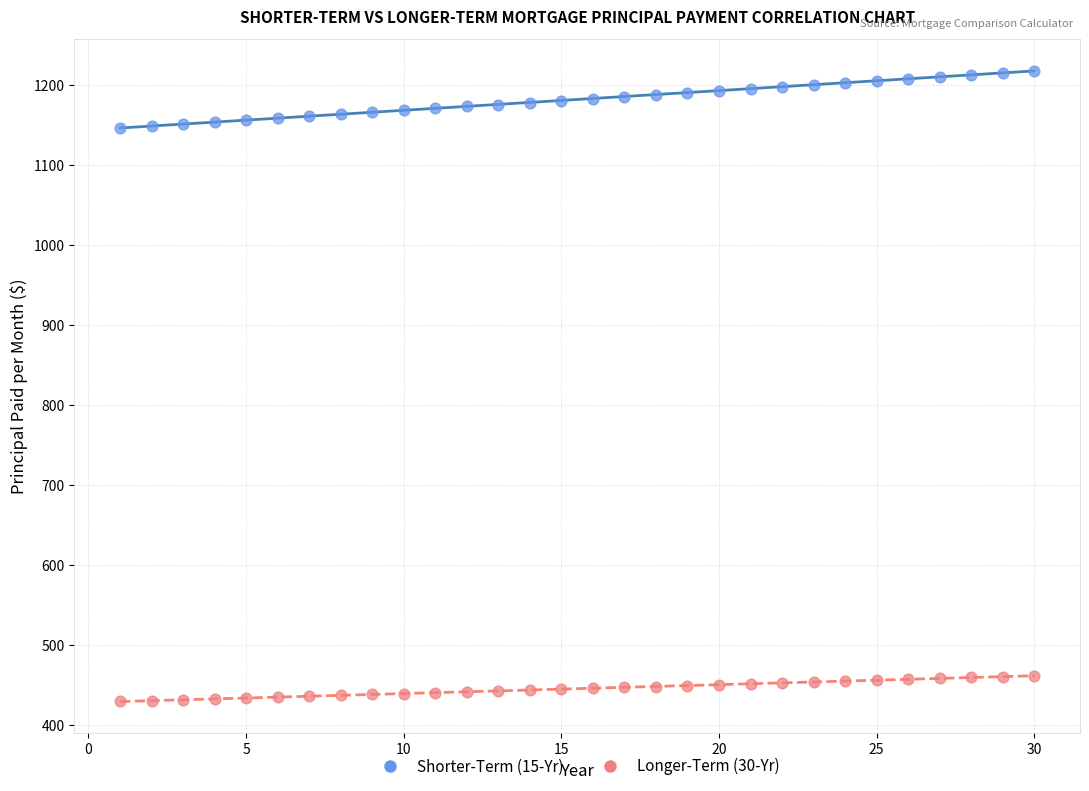

What is the X range (max minus min) for the scatter plot?

29.0